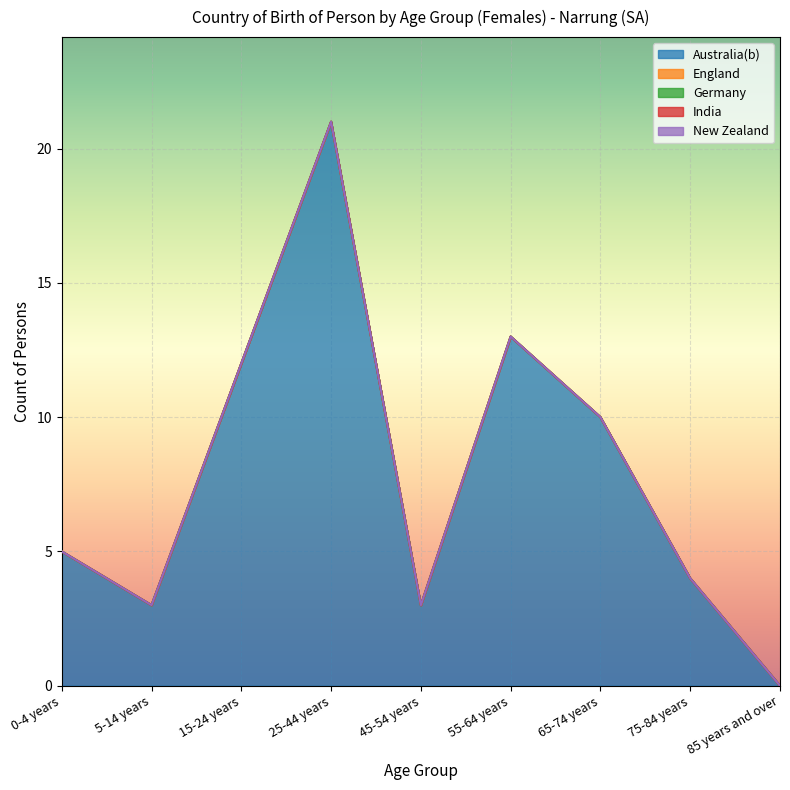

True or false: Australia(b) has a value of 5 at 0-4 years.

True